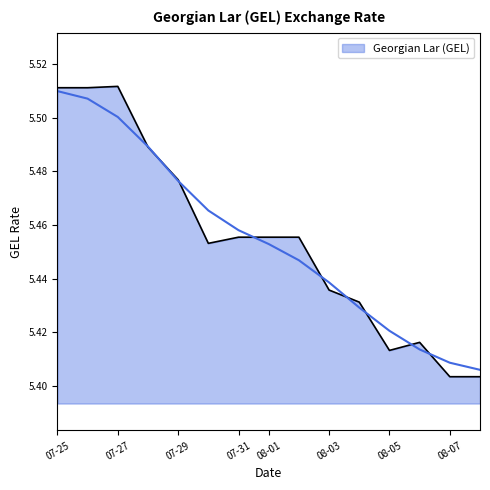

True or false: Georgian Lar (GEL) has a value of 7.4 at 08-07.

False